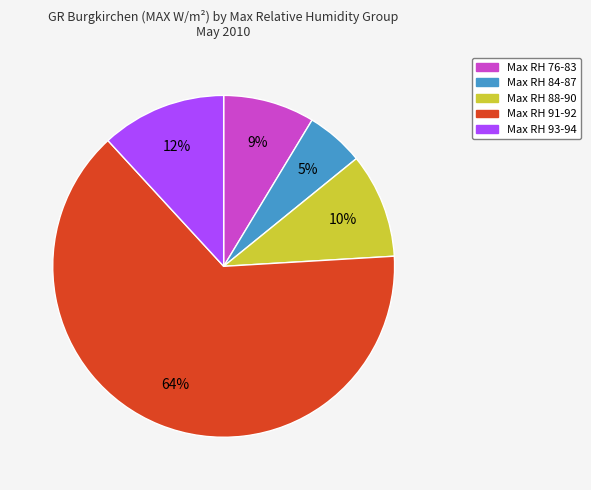

How many slices are in this pie chart?

5